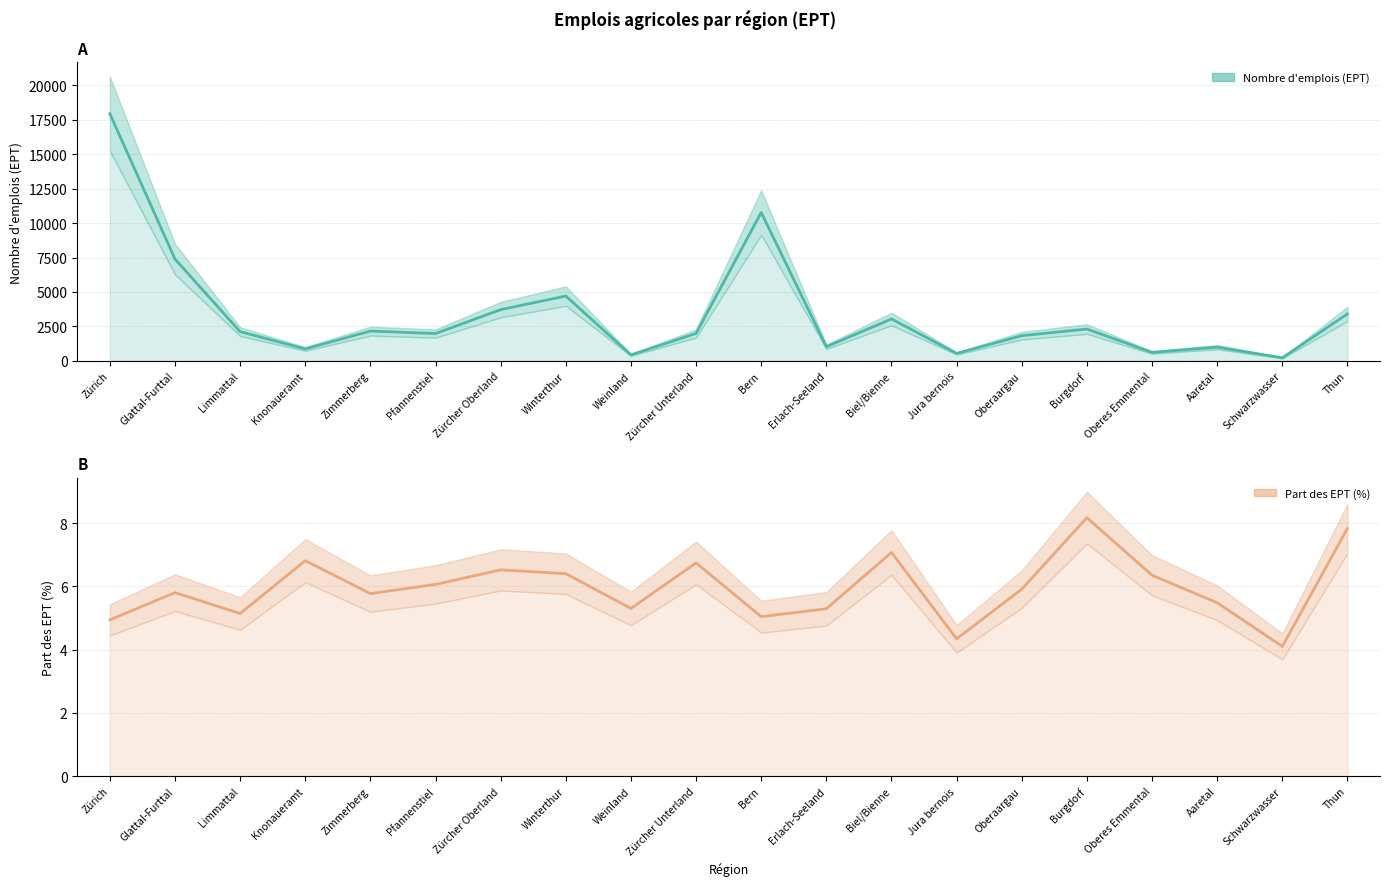

At which label is Part des EPT (%) closest to 6?

Pfannenstiel